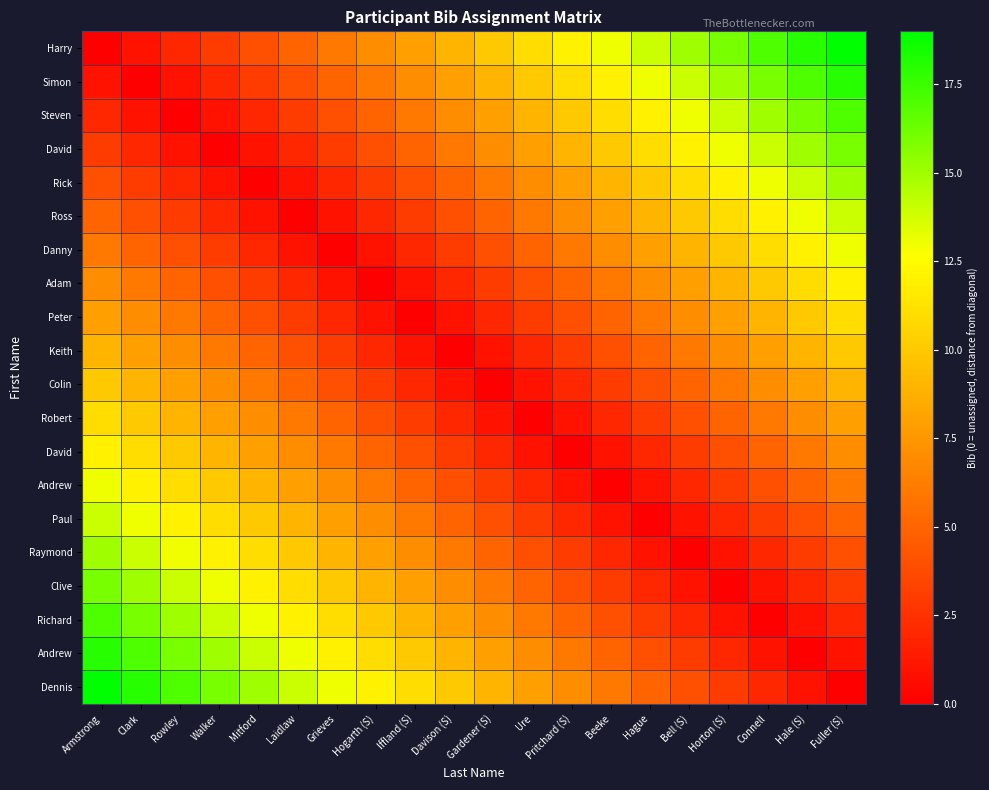

At which category does the chart reach its peak across all series?

Fuller (S)